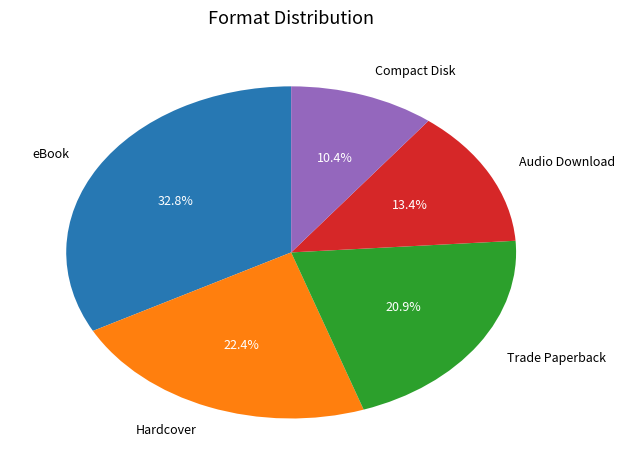

How many slices are in this pie chart?

5